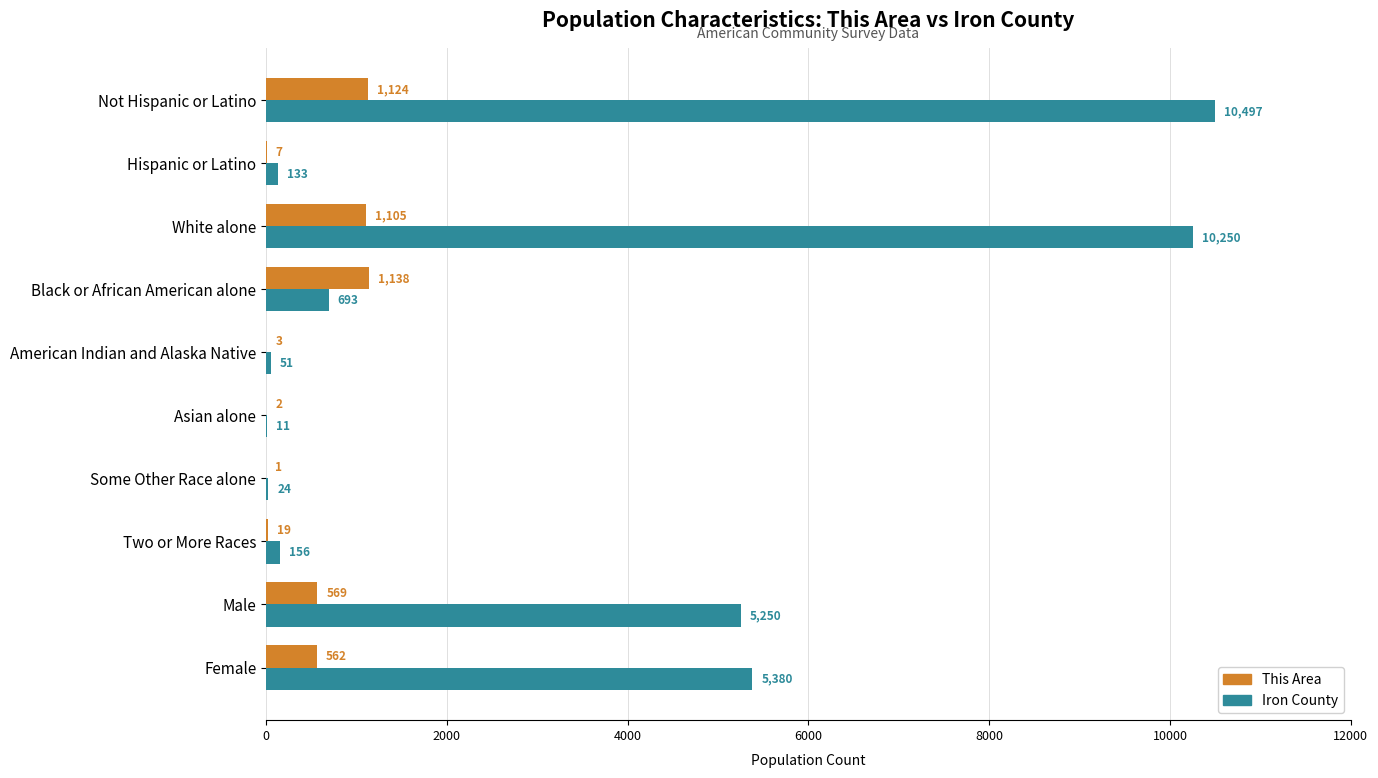

Is it true that Iron County equals 4163 at Not Hispanic or Latino?

False